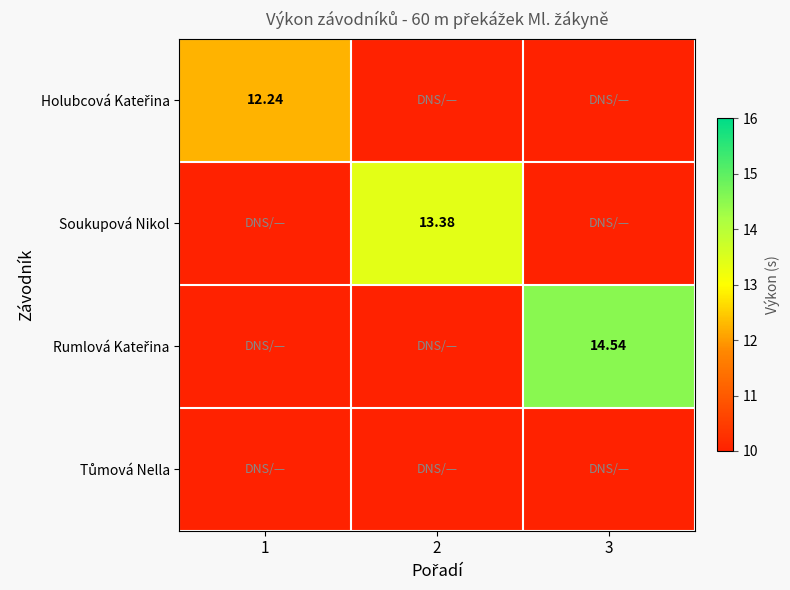

Which series has the largest total across all categories?

Rumlová Kateřina